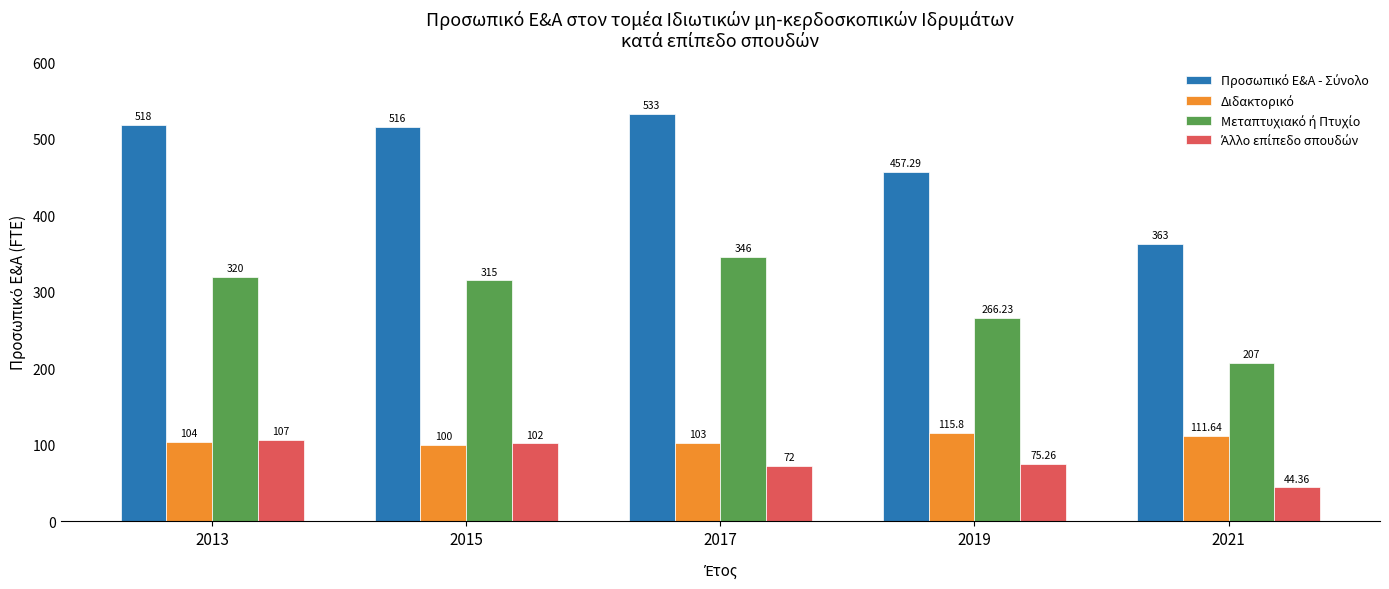

What is the difference between the highest and lowest values at 2019?

382.0